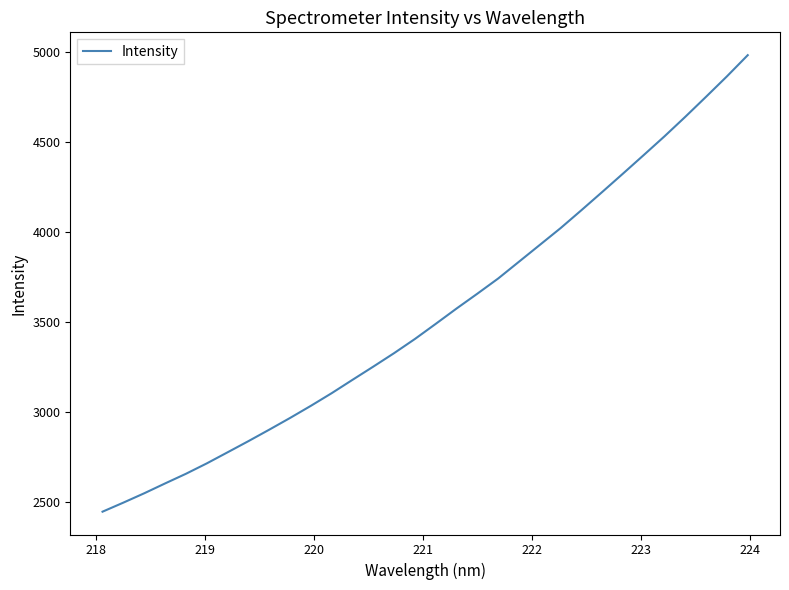

What is the minimum value shown in the chart?

2444.9